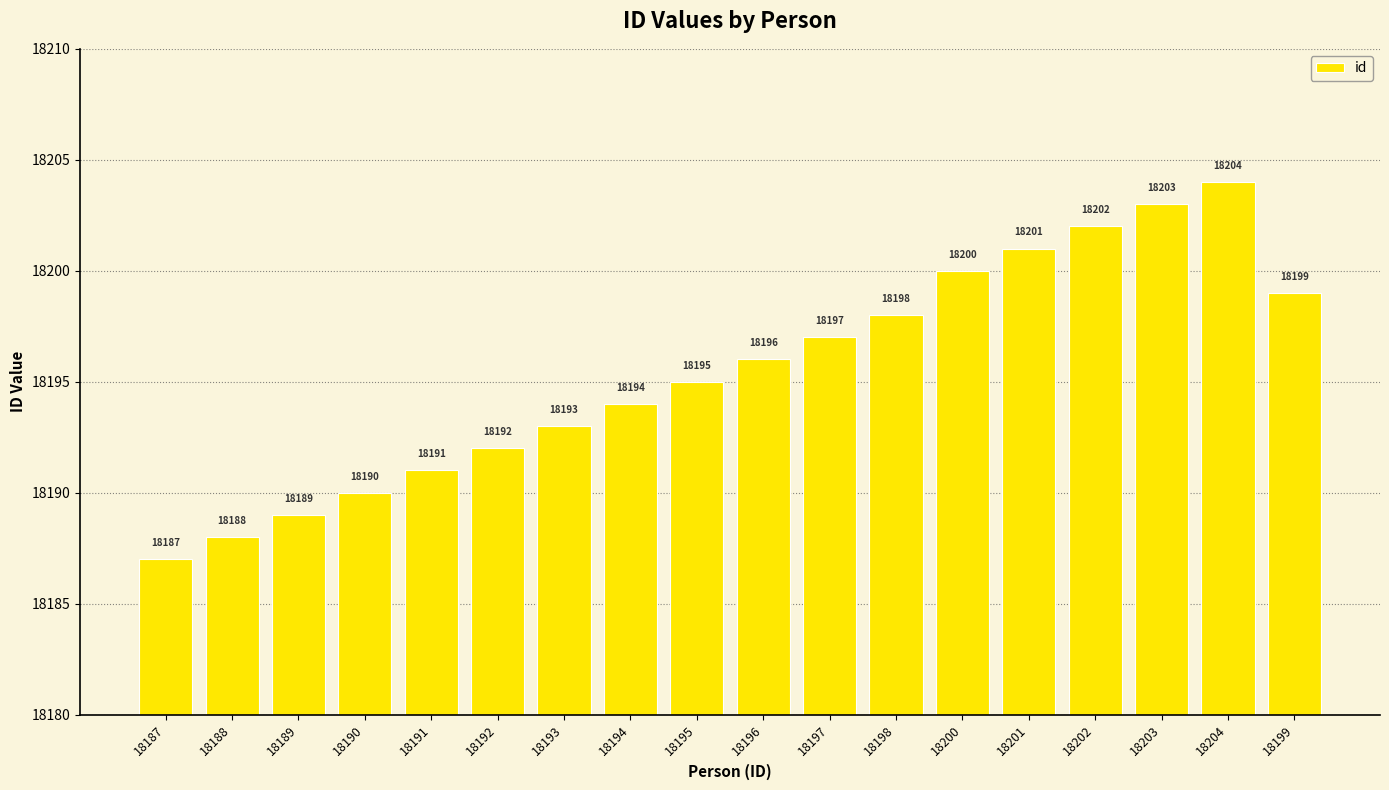

Between 18199 and 18187, which is larger?

18199